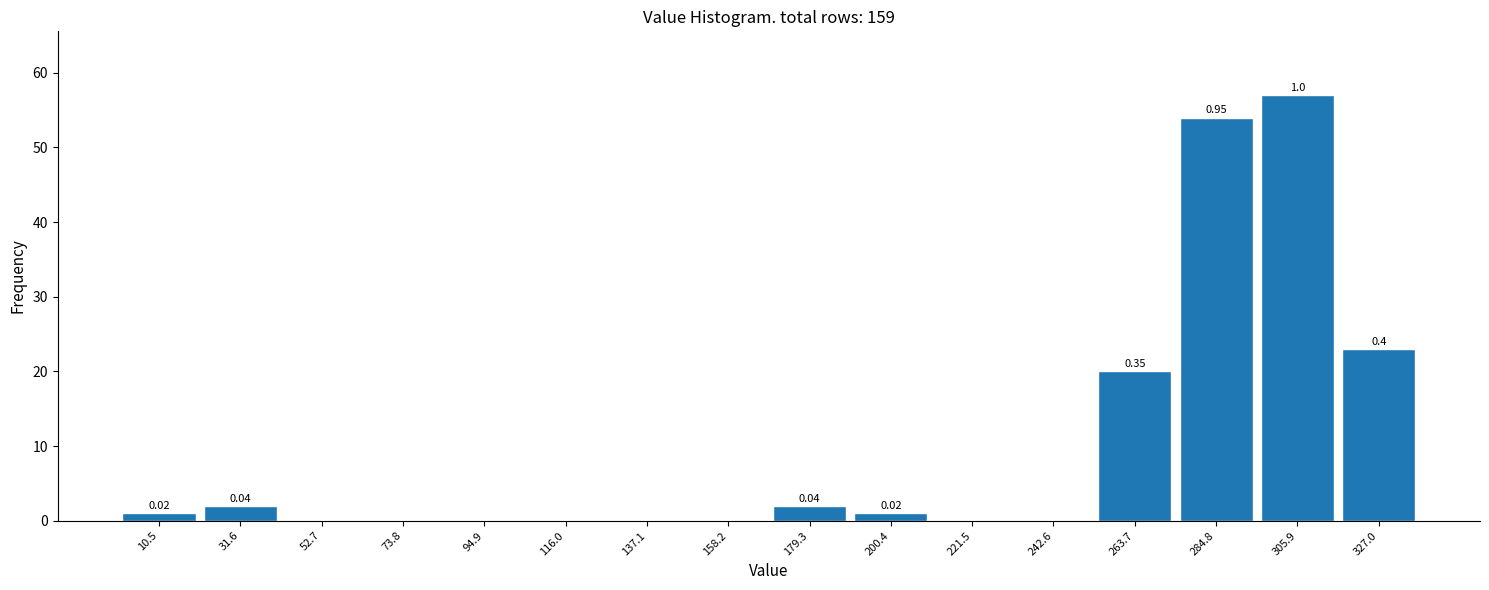

Over which range of the x-axis is the bar tallest?

295 to 315